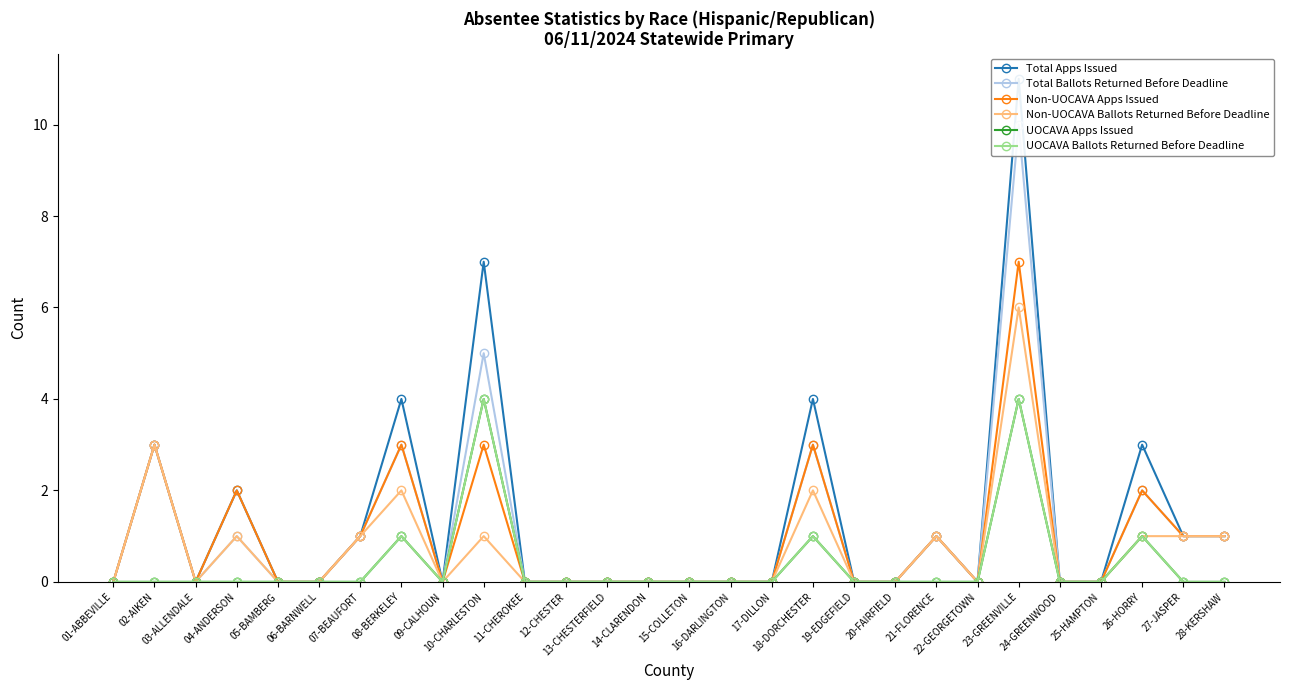

At which label is UOCAVA Ballots Returned Before Deadline closest to 2?

08-BERKELEY